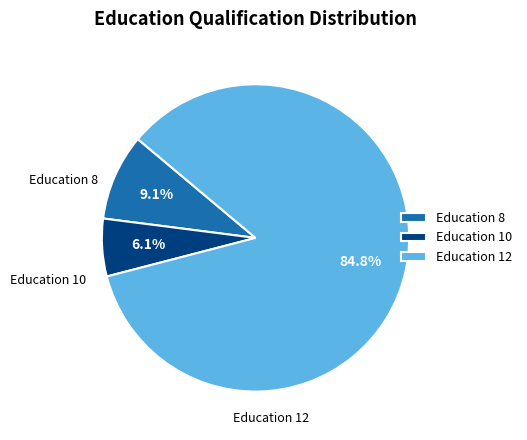

What percentage is the Education 12 slice, to the nearest percent?

85%